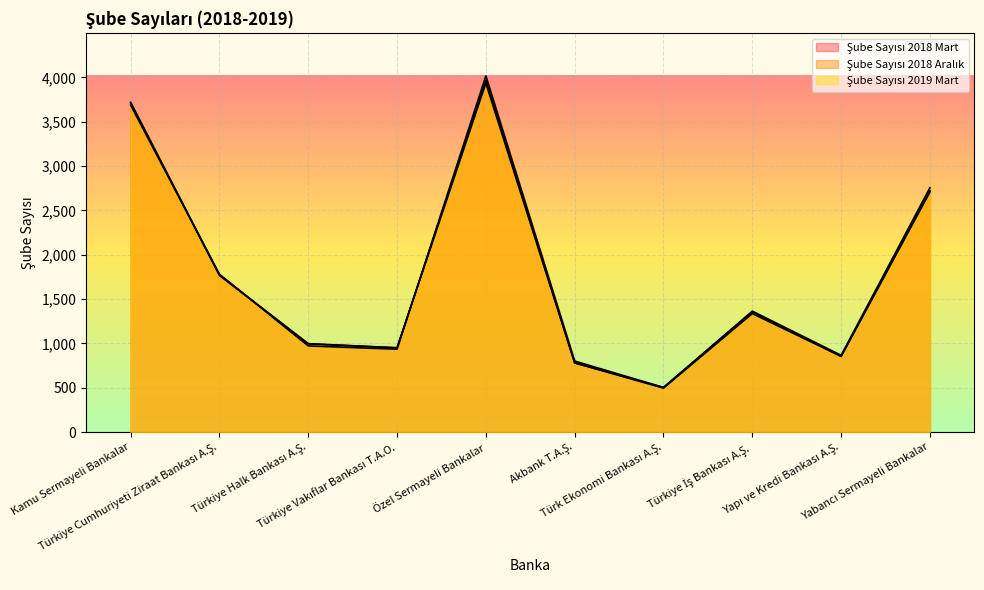

What is the sum of the Şube Sayısı 2019 Mart values at Özel Sermayeli Bankalar and Türk Ekonomi Bankası A.Ş.?

4429